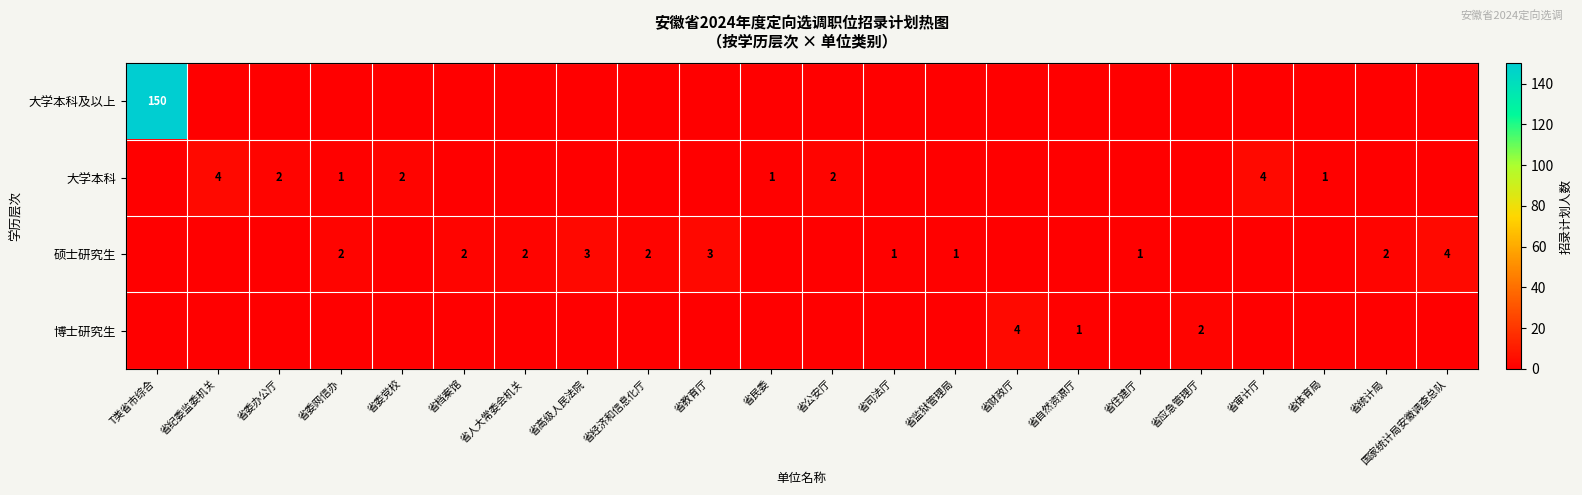

Is it true that 硕士研究生 equals 3 at 省教育厅?

True